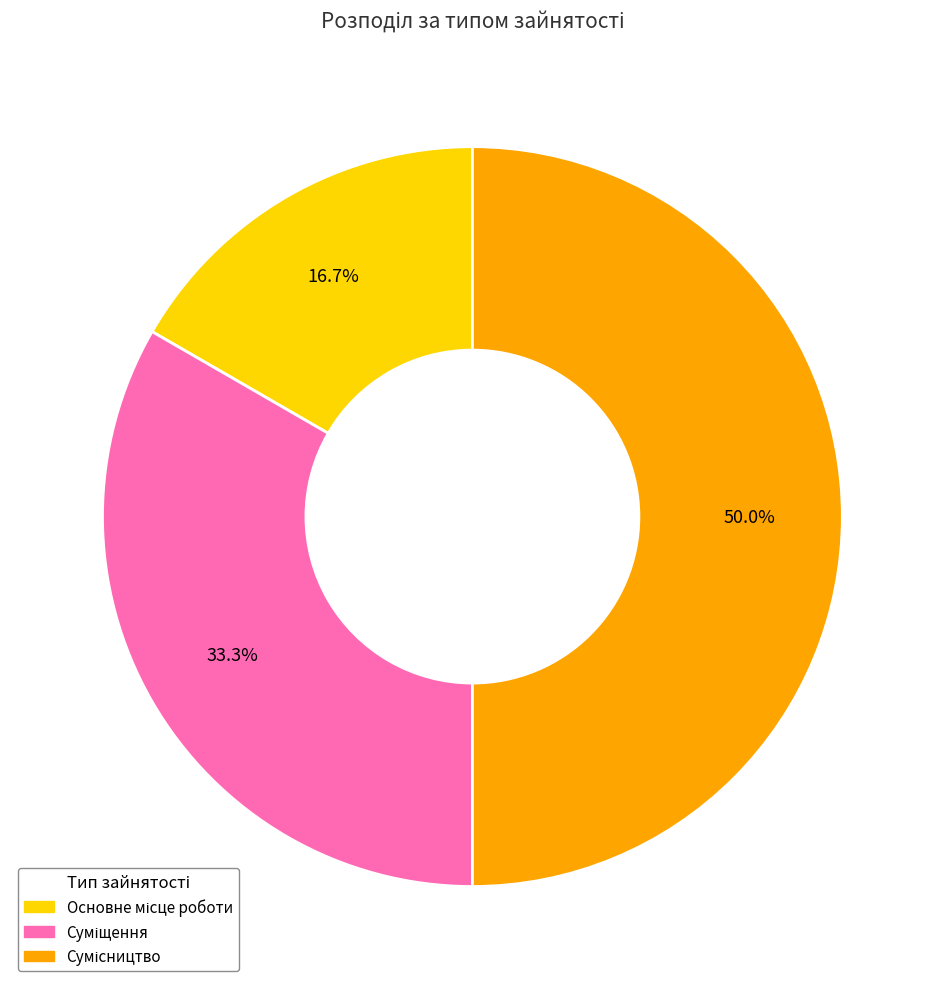

What is the largest slice in the pie chart?

Сумісництво